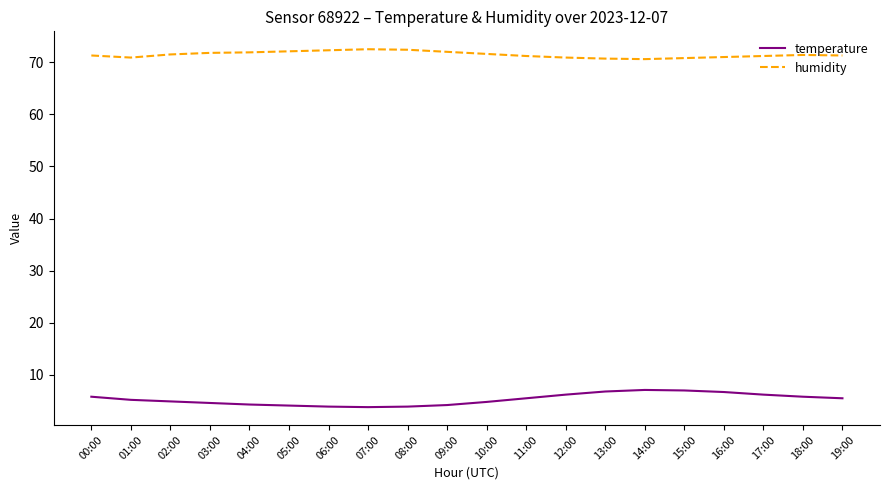

What is the smallest value displayed?

3.8